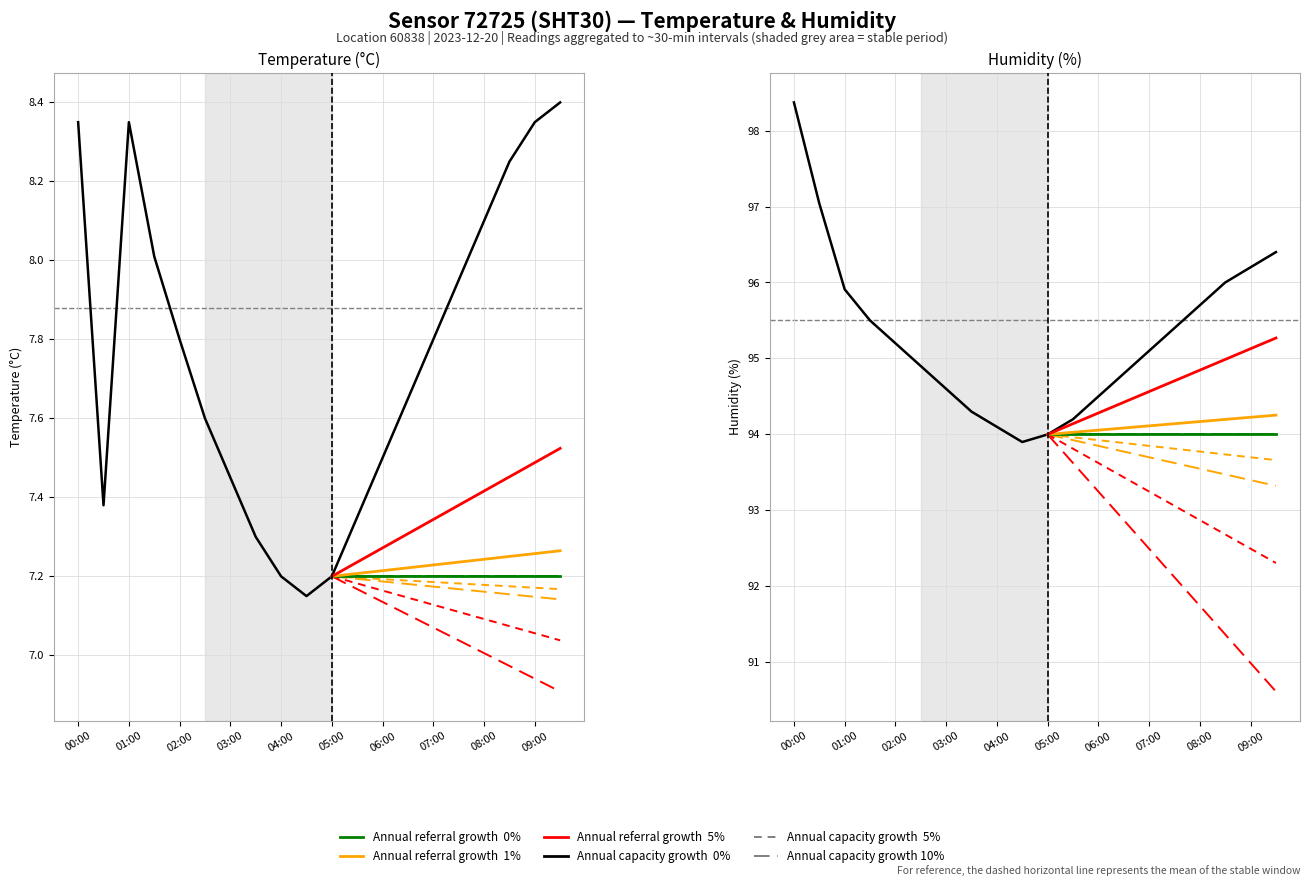

At which label does humidity first exceed 95?

00:00